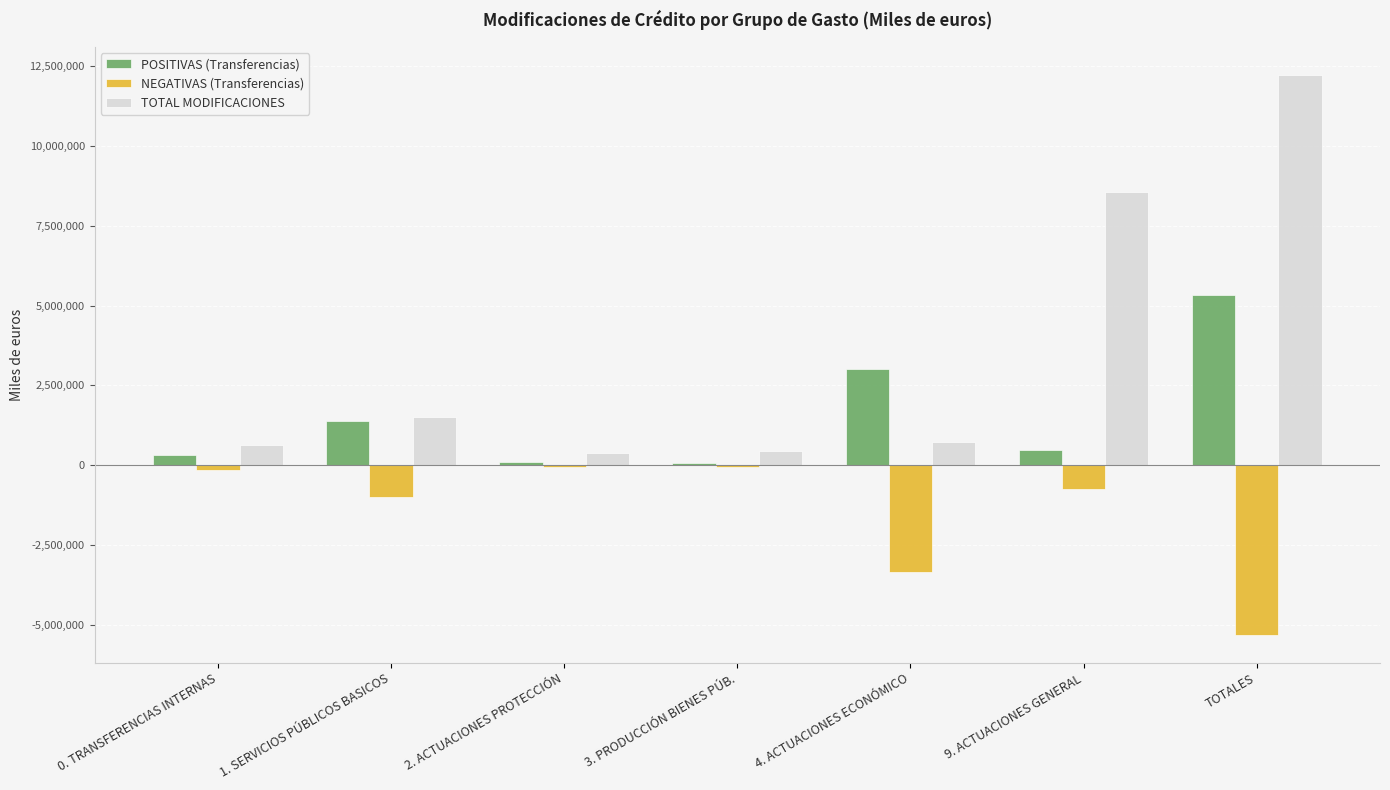

At which label is TOTAL MODIFICACIONES closest to 6303546?

9. ACTUACIONES GENERAL